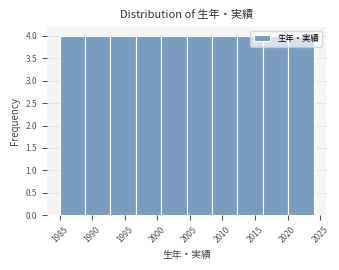

Reading left to right, list every bar in this chart as the range it spans on the x-axis followed by its height. Neither the bar edges nor the heights are printed on the chart, so give them approximately, as read against the axes.

1985.0 to 1988.9: 4
1988.9 to 1992.8: 4
1992.8 to 1996.7: 4
1996.7 to 2000.6: 4
2000.6 to 2004.5: 4
2004.5 to 2008.4: 4
2008.4 to 2012.3: 4
2012.3 to 2016.2: 4
2016.2 to 2020.1: 4
2020.1 to 2024.0: 4